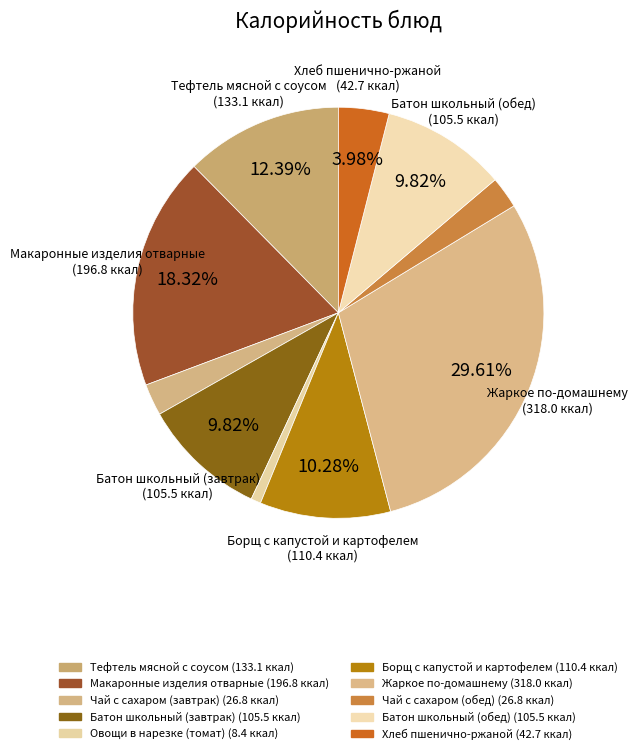

Which slice is the smallest?

Овощи в нарезке (томат)